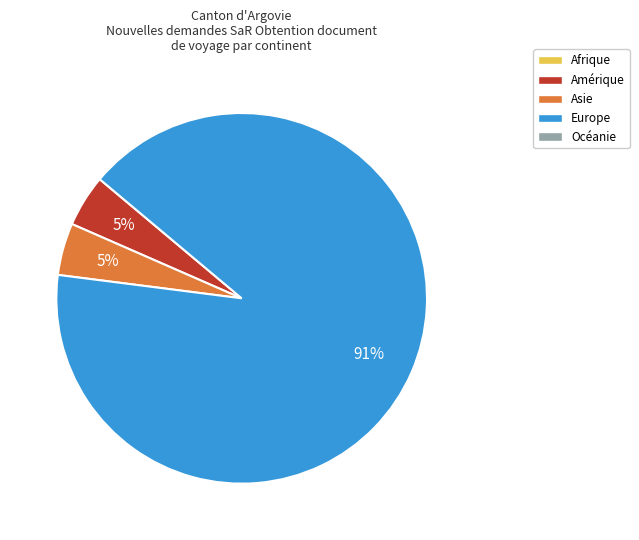

Is there a majority slice in this chart?

Yes